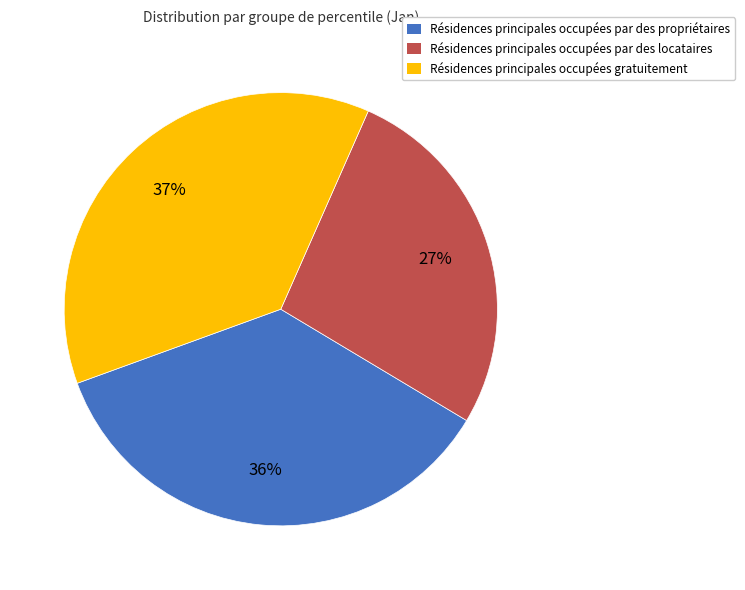

To the nearest percent, what is the difference between the largest and smallest slice percentages?

10%